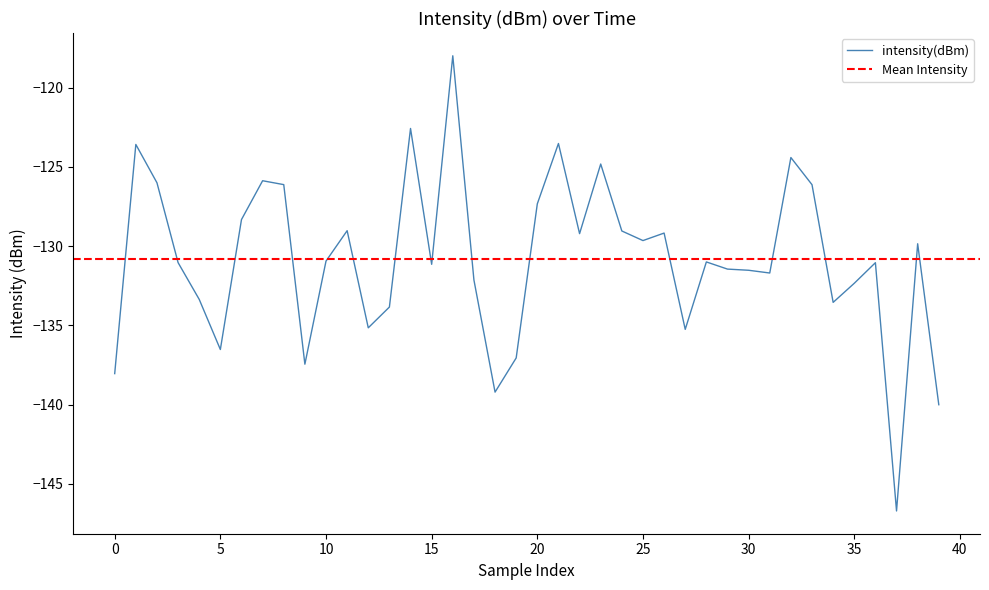

Is it true that the value at 25 is -37.3?

False